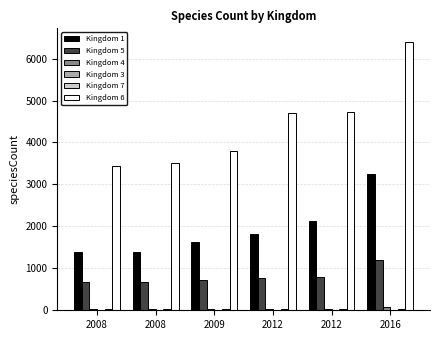

Are the bars grouped side by side (vs. stacked)?

Yes